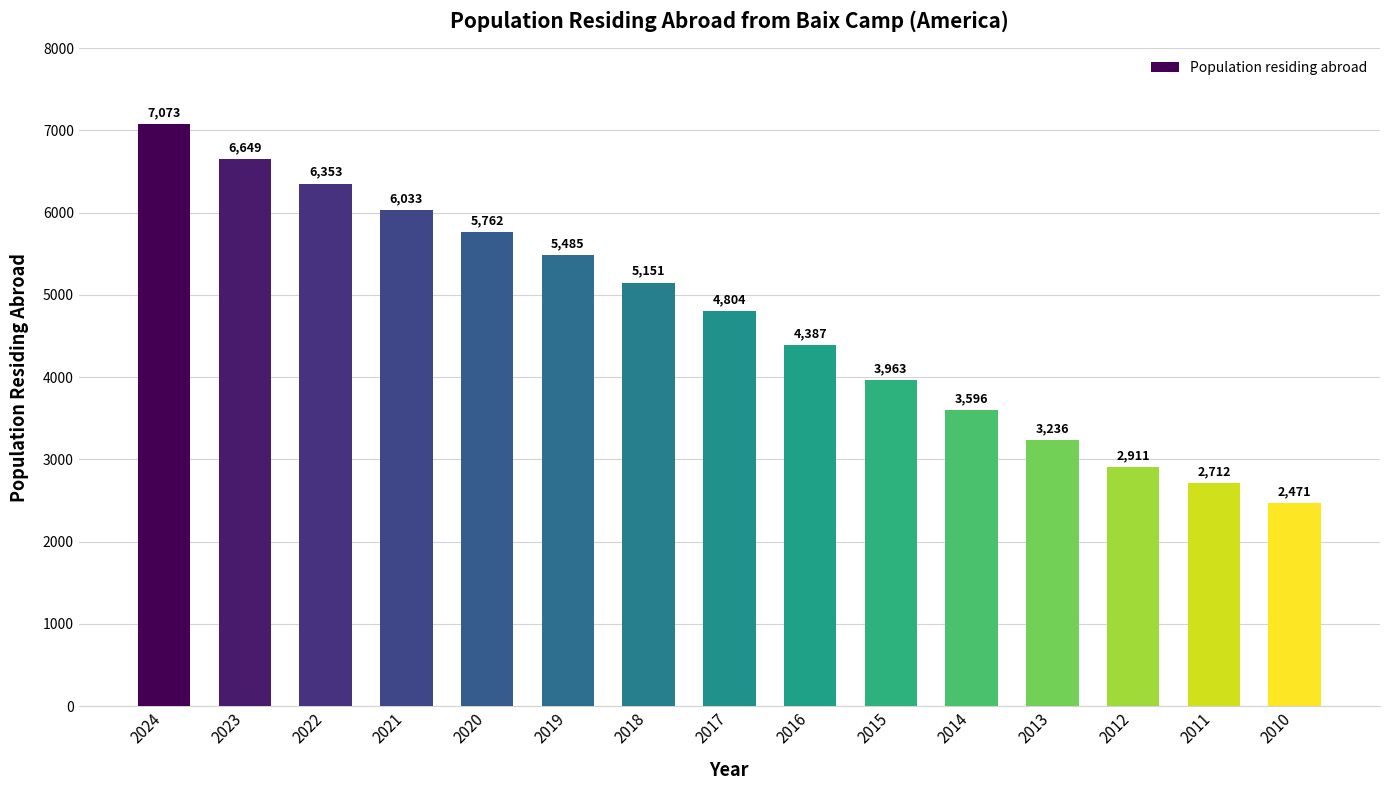

List the labels in order of value, smallest first.

2010, 2011, 2012, 2013, 2014, 2015, 2016, 2017, 2018, 2019, 2020, 2021, 2022, 2023, 2024